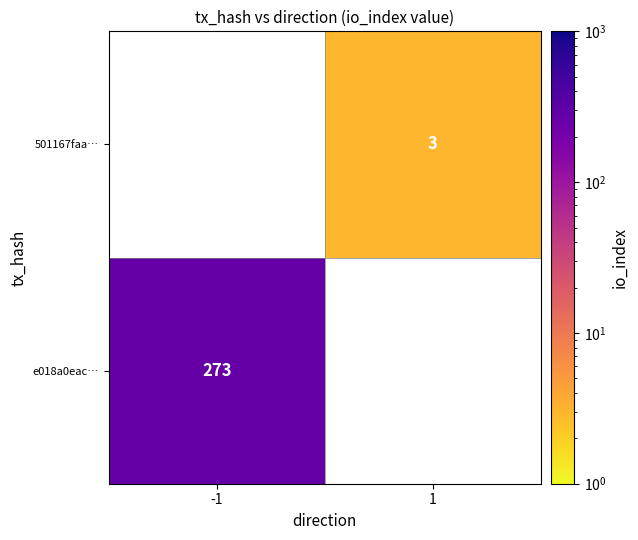

Count the number of categories in the chart.

2